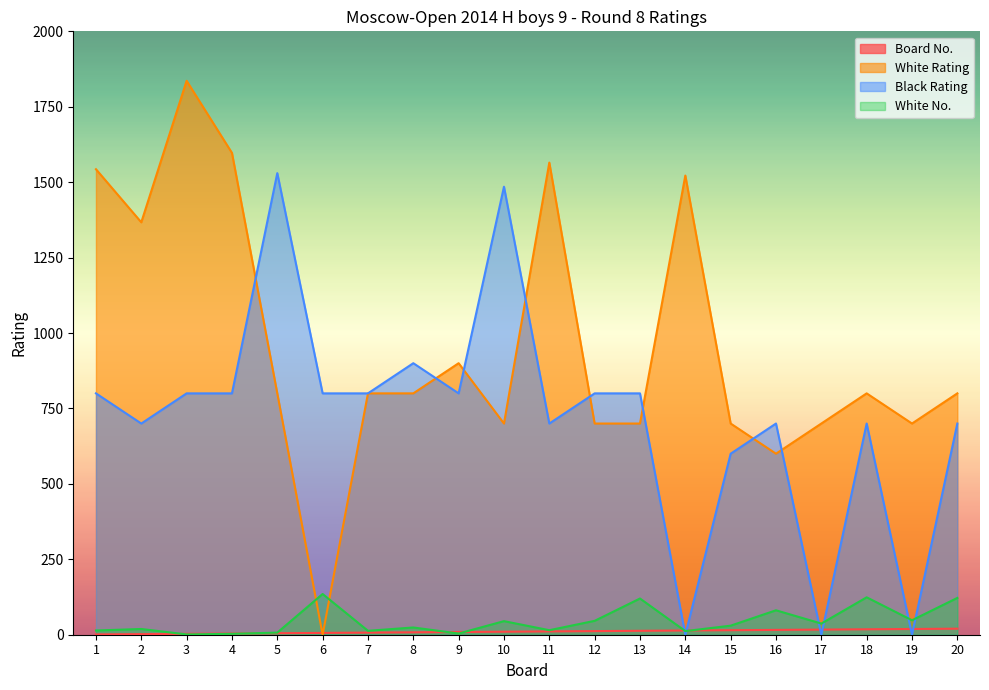

How many lines are shown in the chart?

4